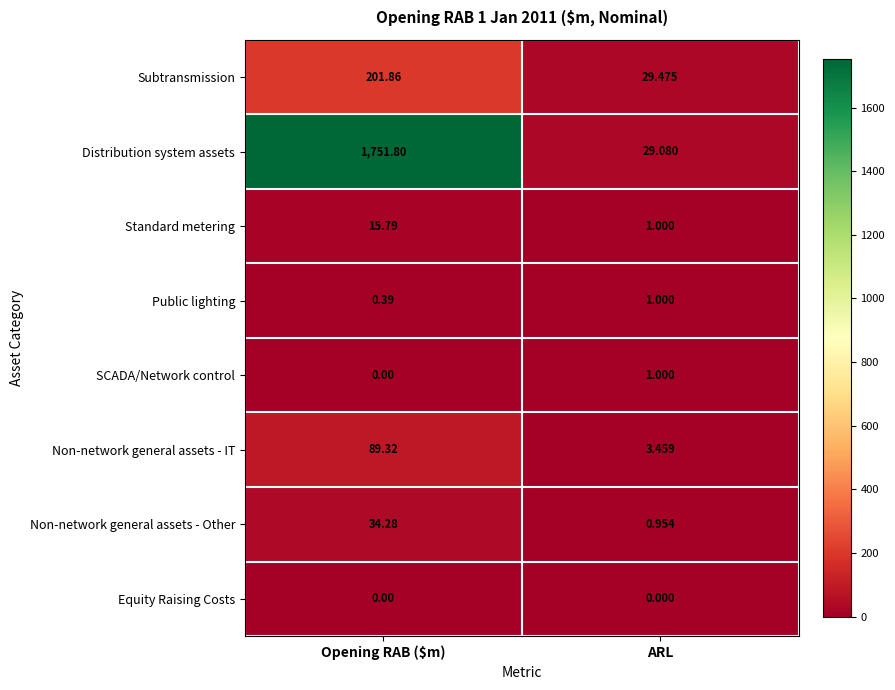

Which label corresponds to the largest value in the chart?

Opening RAB ($m)